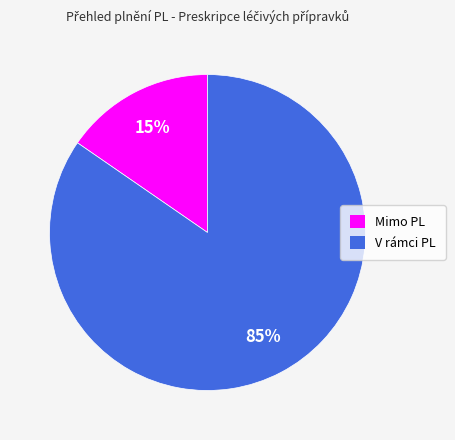

What is the smallest slice in the pie chart?

Mimo PL